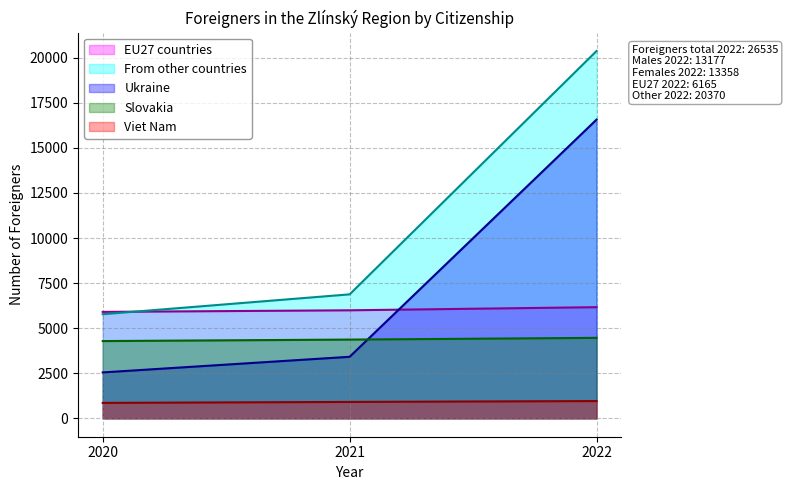

What is the difference between the maximum and minimum values in the Viet Nam series?

102